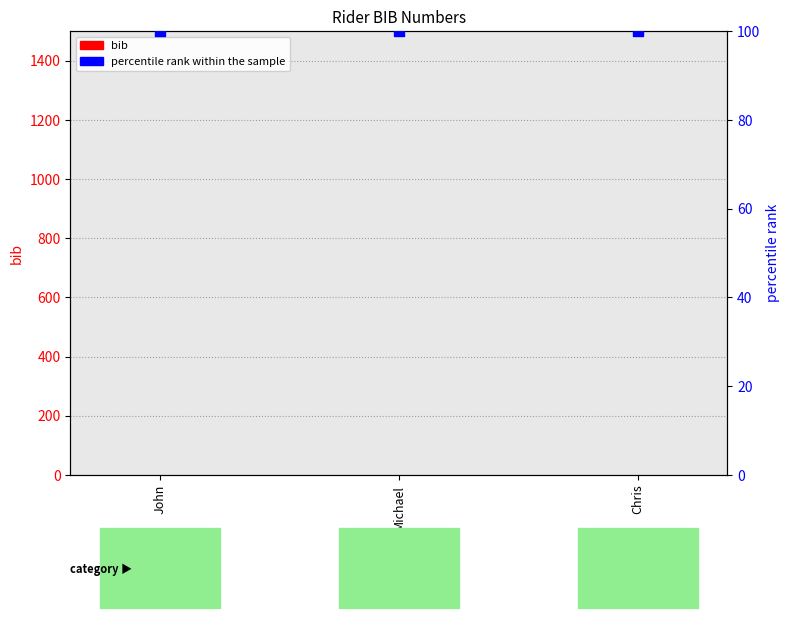

What are all the series names shown in the legend?

bib, percentile rank within the sample